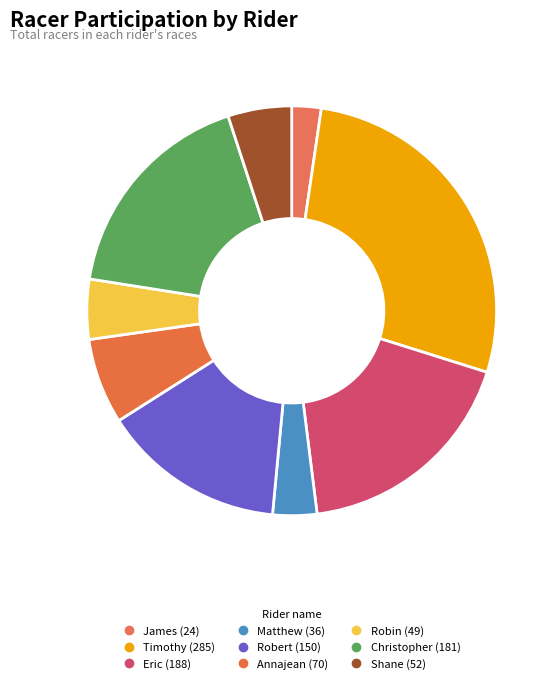

Does any single category account for the majority?

No